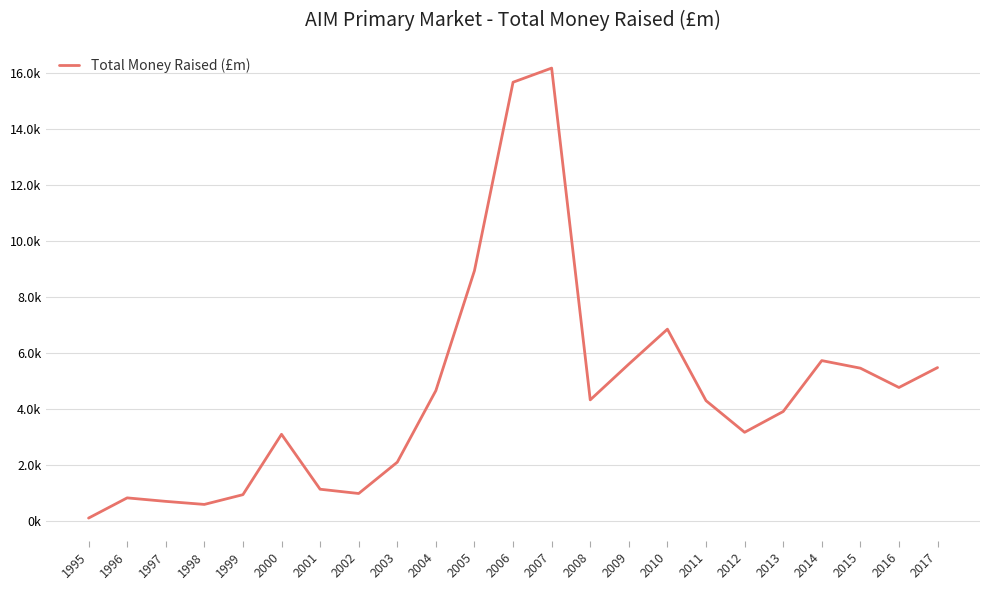

Reading left to right, transcribe all the data shown in this chart.

96.5	819.2	694.2	585.2	933.9	3092.4	1128.4	975.8	2095.2	4655.3	8942.4	15678.1	16183.1	4322.3	5601.6	6849.9	4294.7	3163.4	3906.7	5726.7	5456.0	4765.5	5476.9